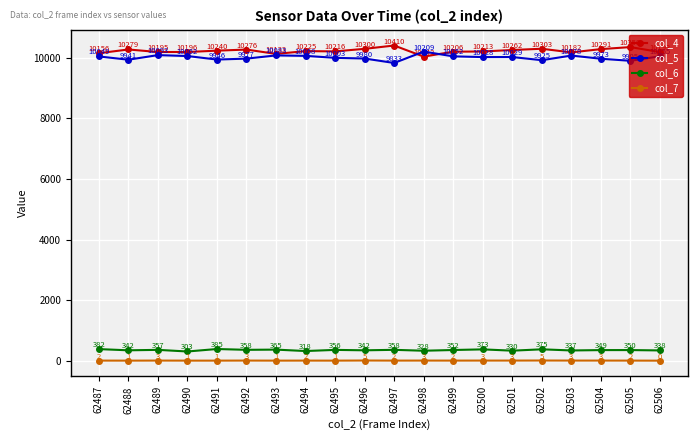

What is the value of the col_6 point at the 3rd from the left?

357